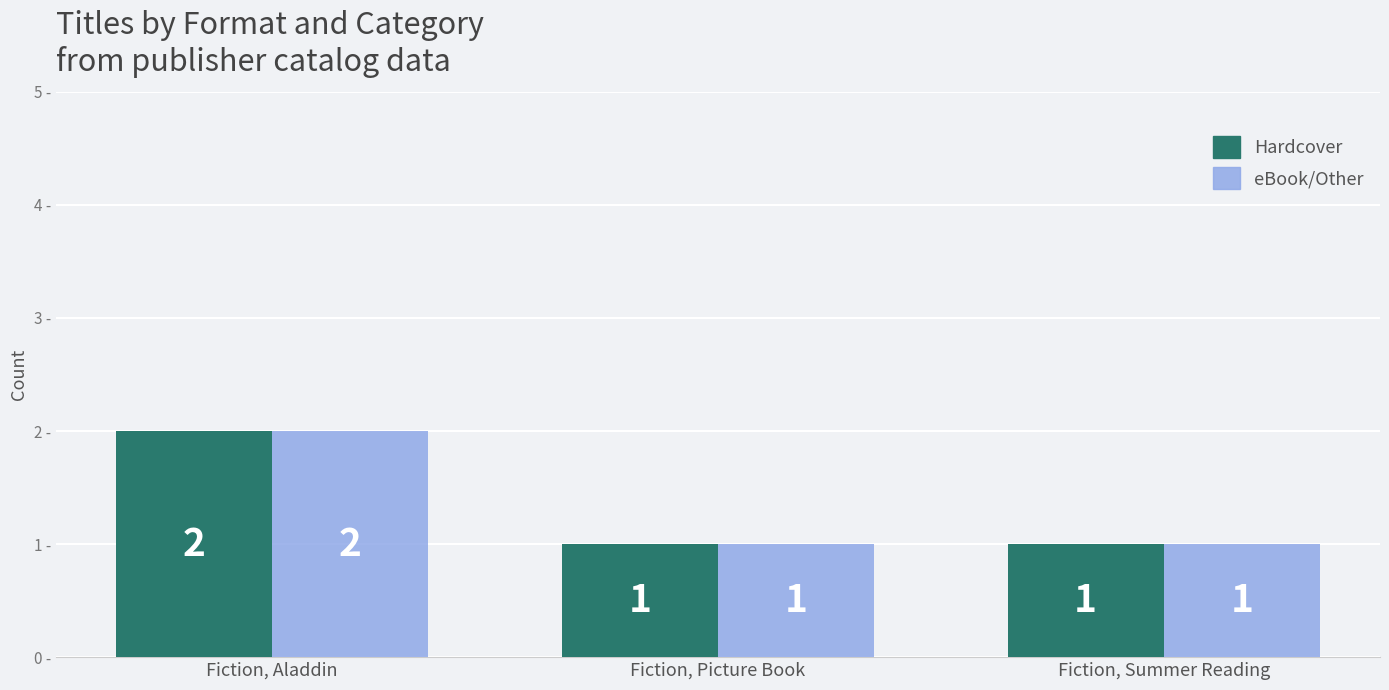

How many Hardcover values are between 1 and 2?

3